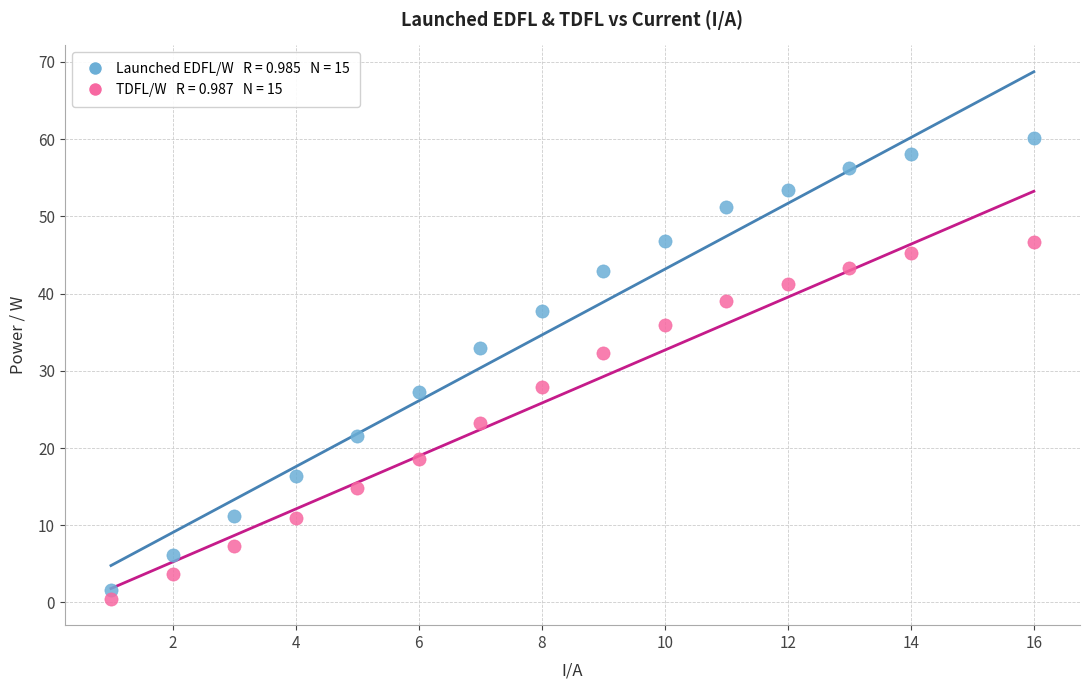

Across all data points, what is the range of Y values (max minus min)?

59.6